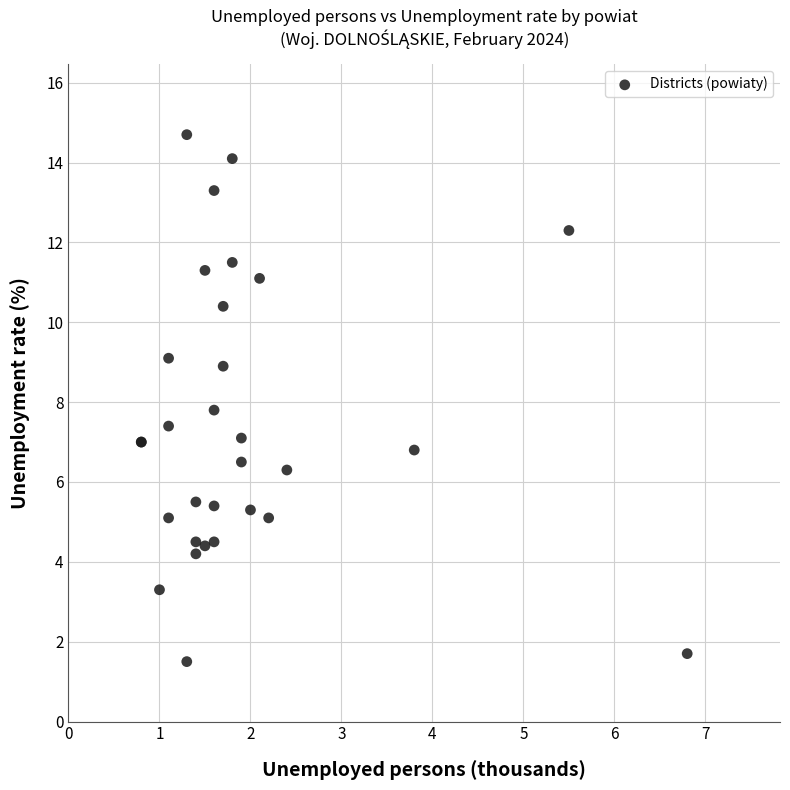

What Y value in the scatter plot is closest to 8?

7.8